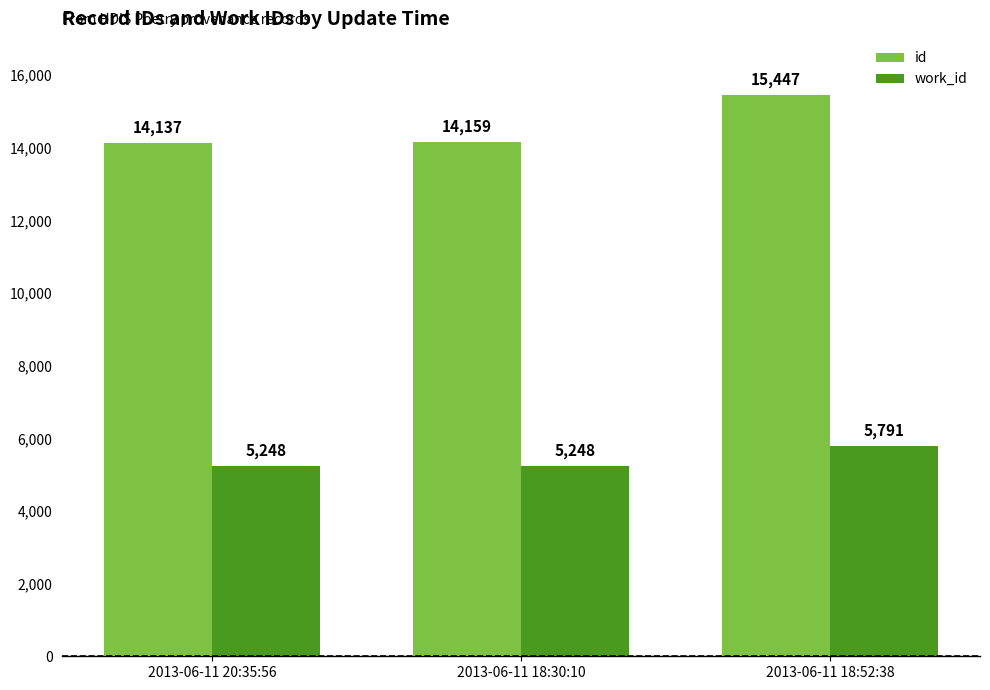

What is the approximate value of id at 2013-06-11 18:52:38?

15447